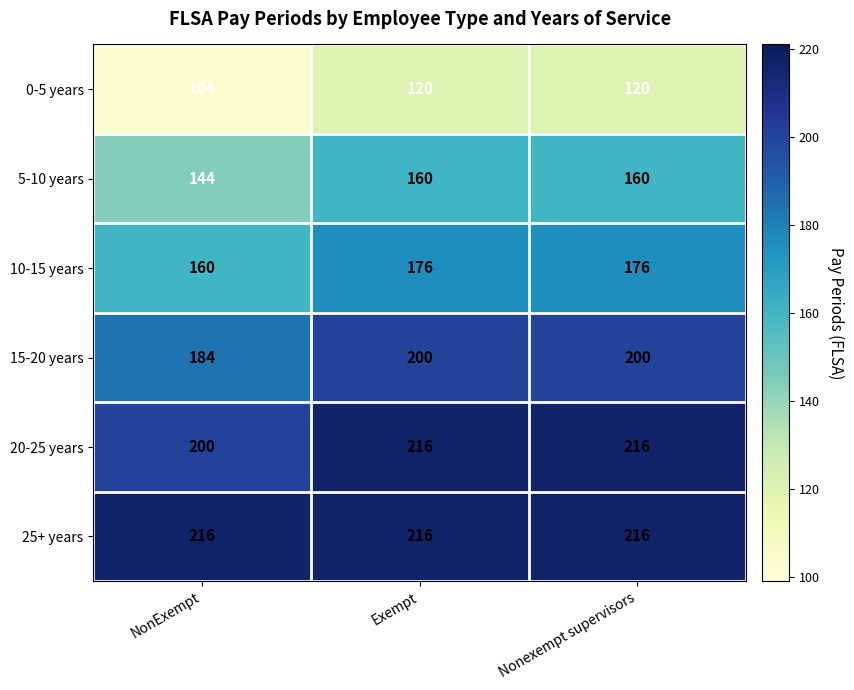

Reading left to right, extract all data points from this chart.

0-5 years: NonExempt=104	Exempt=120	Nonexempt supervisors=120
5-10 years: NonExempt=144	Exempt=160	Nonexempt supervisors=160
10-15 years: NonExempt=160	Exempt=176	Nonexempt supervisors=176
15-20 years: NonExempt=184	Exempt=200	Nonexempt supervisors=200
20-25 years: NonExempt=200	Exempt=216	Nonexempt supervisors=216
25+ years: NonExempt=216	Exempt=216	Nonexempt supervisors=216